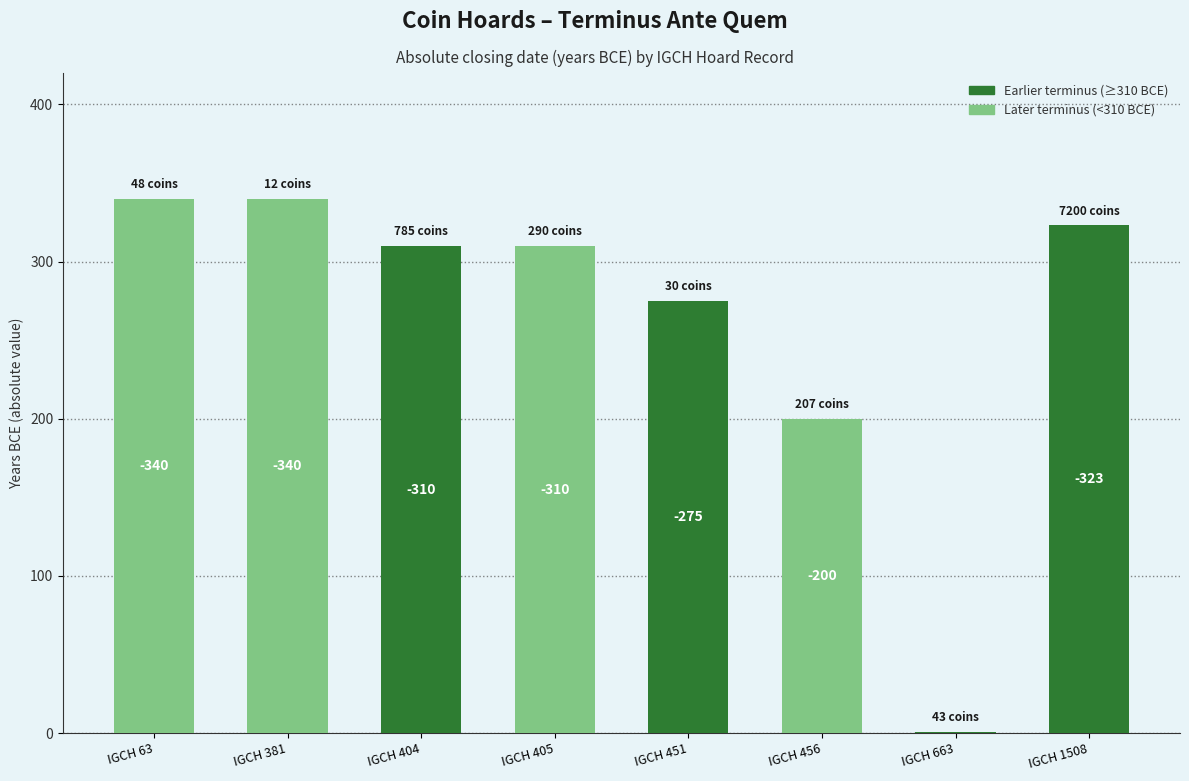

Does the chart contain stacked bars?

No